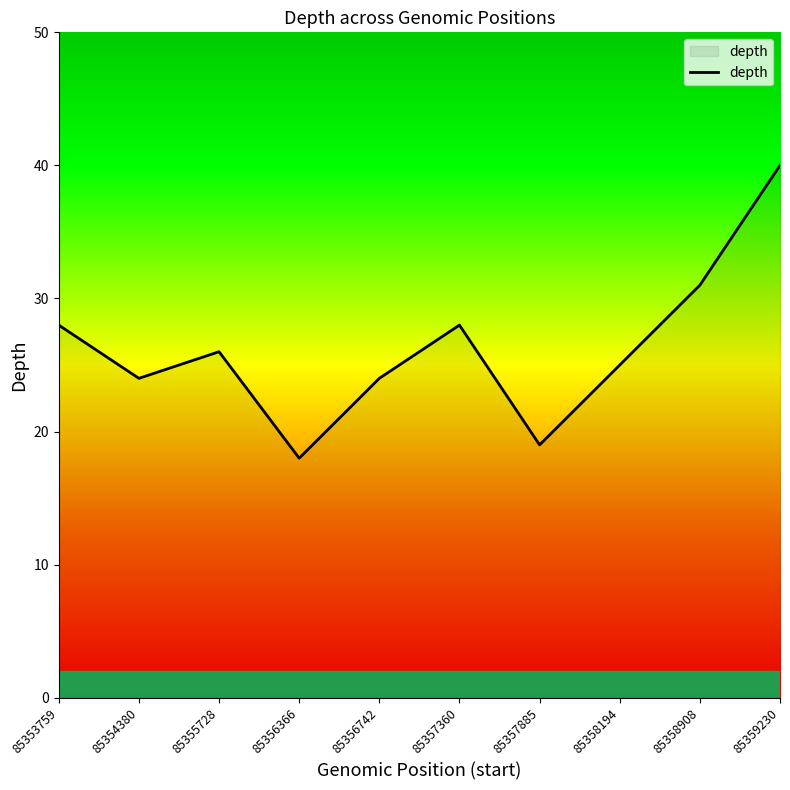

Where does the data first go above 26?

85353759